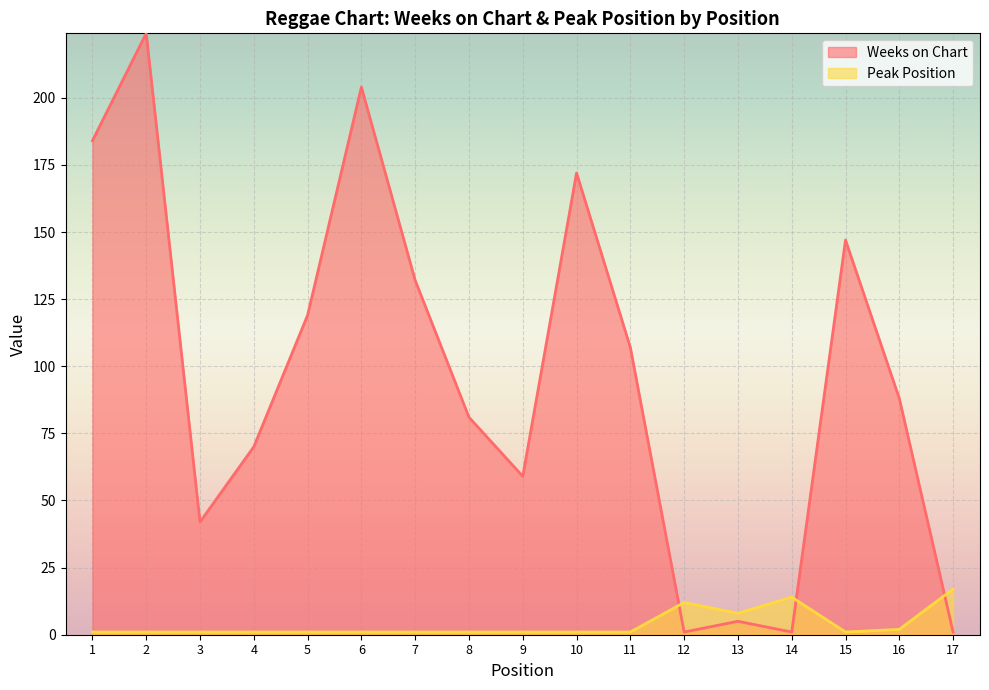

At which category is the sum across all series the highest?

2